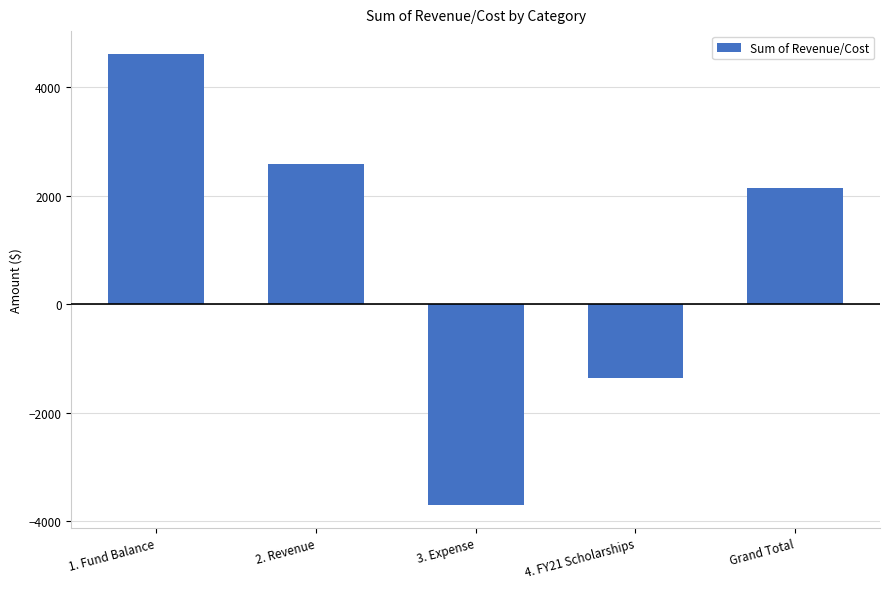

True or false: the data shows 4635.1 at 2. Revenue.

False